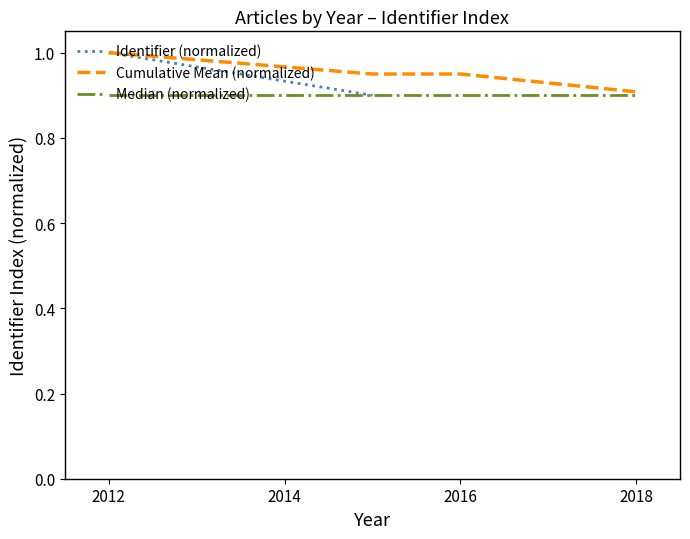

The Median (normalized) series shows 0.9 at 2018. True or false?

True